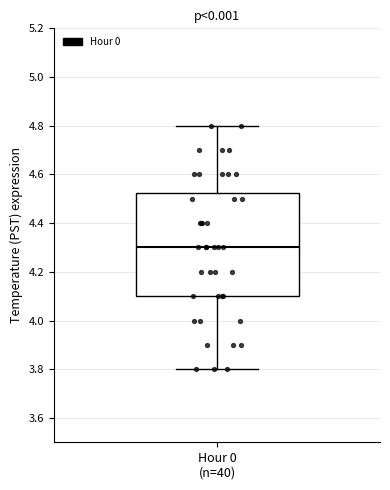

Where is the lower edge of the box for Hour 0 (n=40) on the y-axis? The values are not printed on the chart, so give them approximately, as read against the axis.

4.10